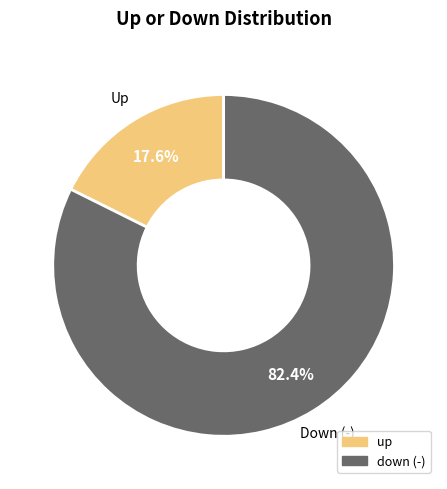

Which slice represents more than half of the pie?

down (-)